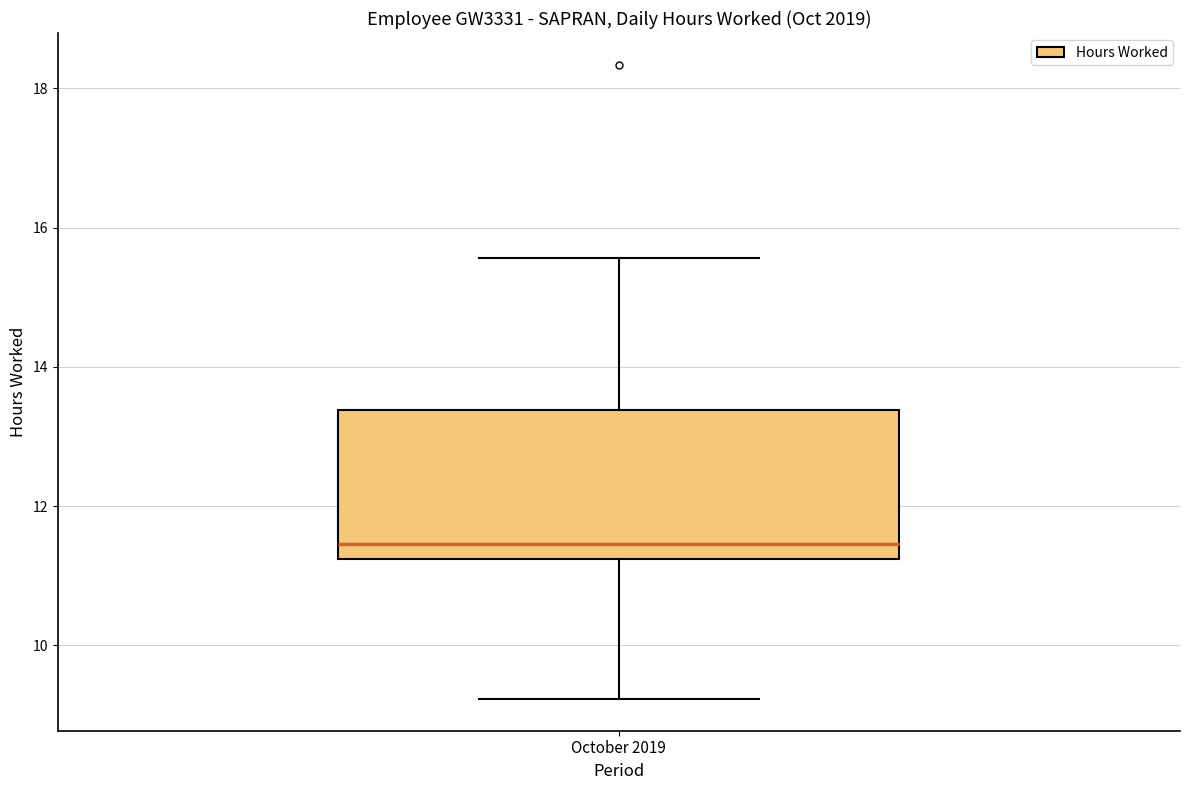

Read this box plot against the y-axis: the position of the median line, the range covered by the box, and the ends of both whiskers. The values are not printed on the chart, so give them approximately, as read against the axis.

median 11.4, box 11.2 to 13.4, whiskers 9.2 to 15.6